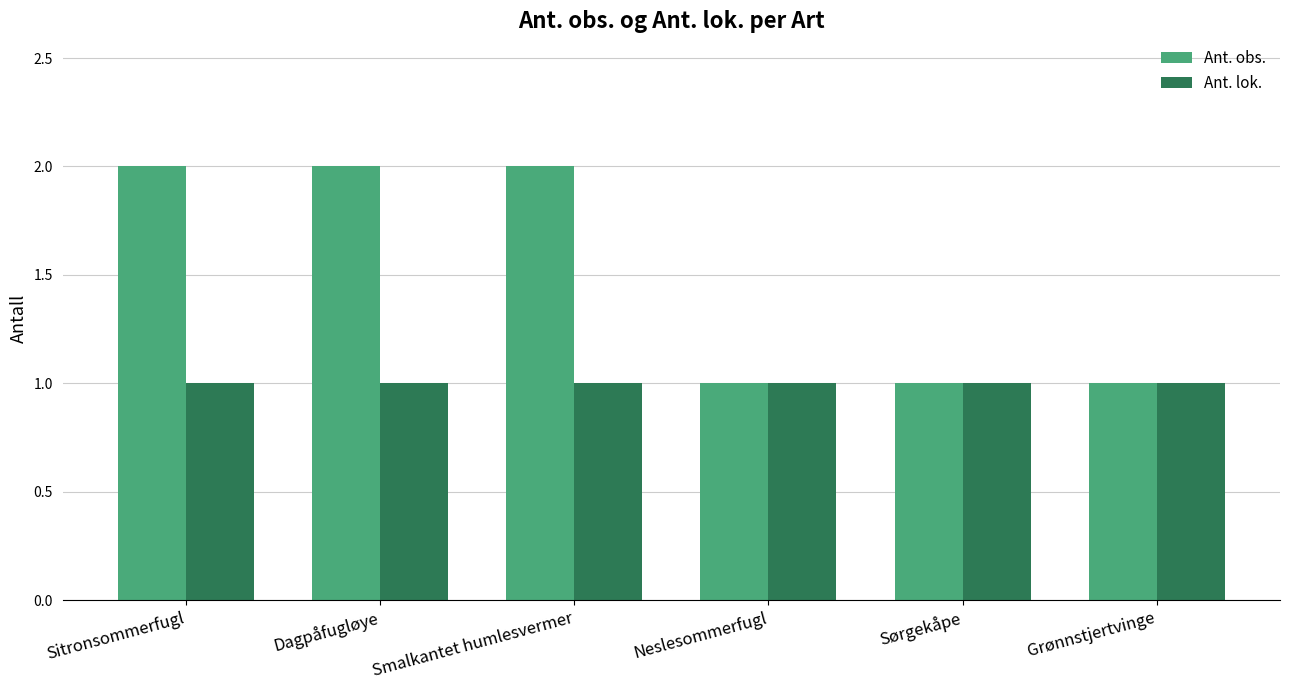

What is the greatest value displayed?

2